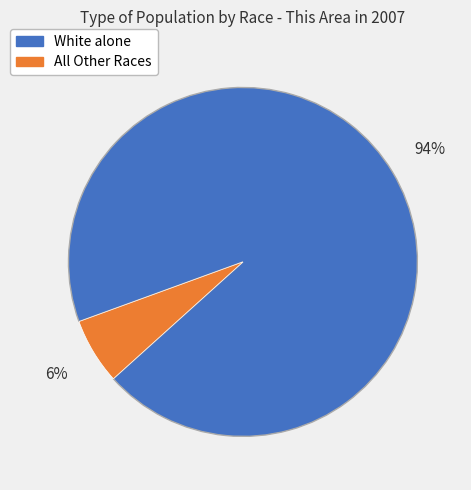

To the nearest percent, what is the average slice percentage?

50%